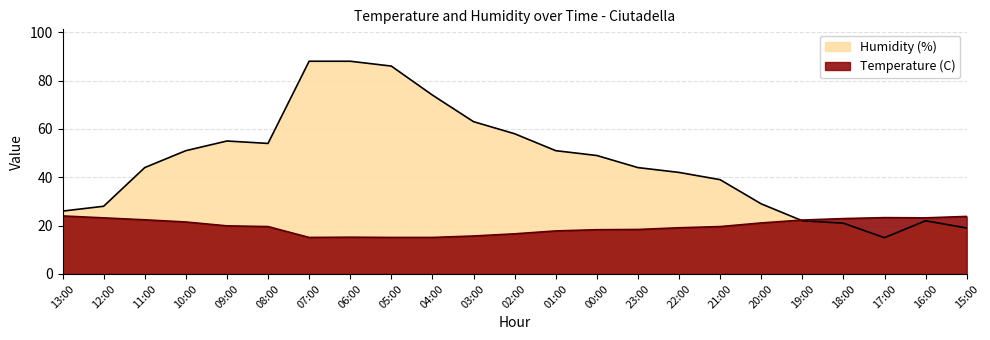

What is the maximum value shown in the chart?

88.0